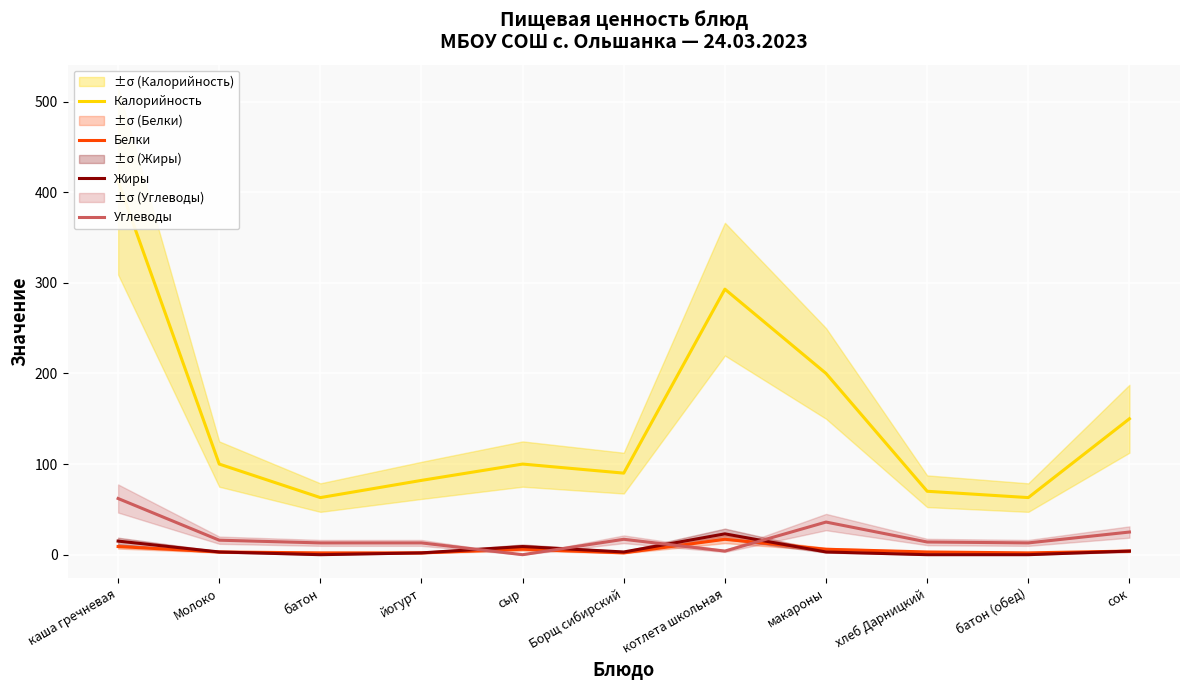

Which category has the highest value in the Жиры series?

котлета школьная